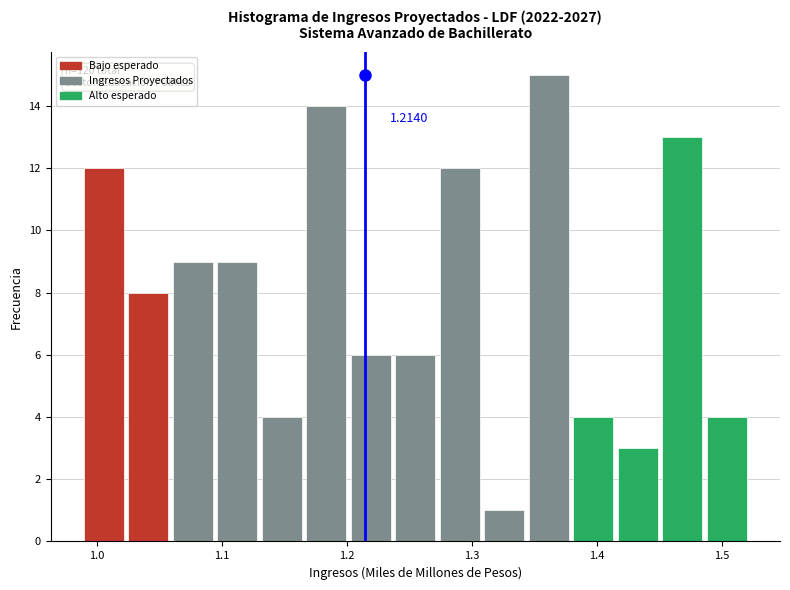

Around what value on the x-axis is the tallest bar? Give the approximate position of its centre, as read against the axis.

1.36